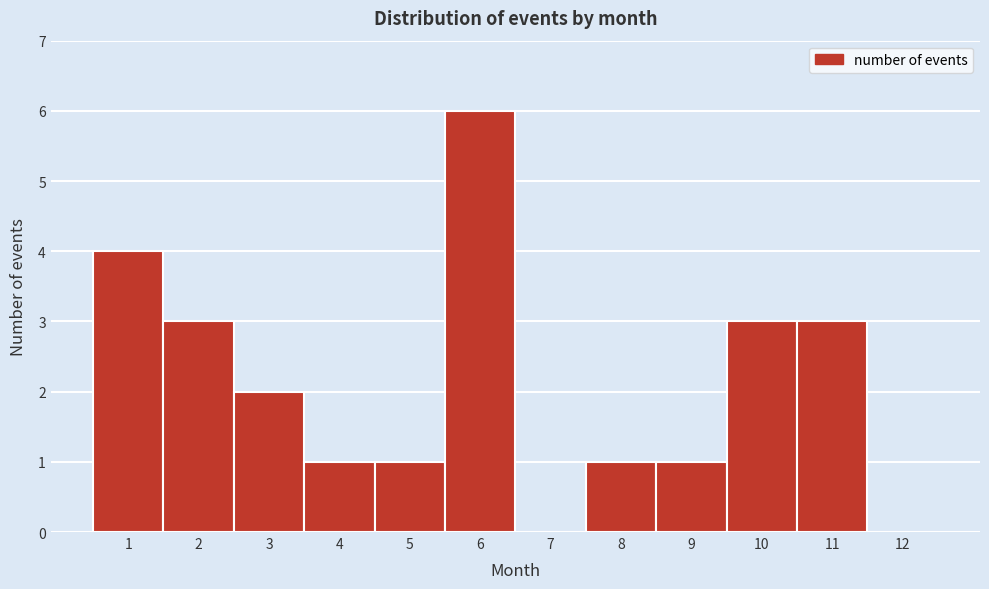

Which range on the x-axis has the tallest bar?

5.5 to 6.5